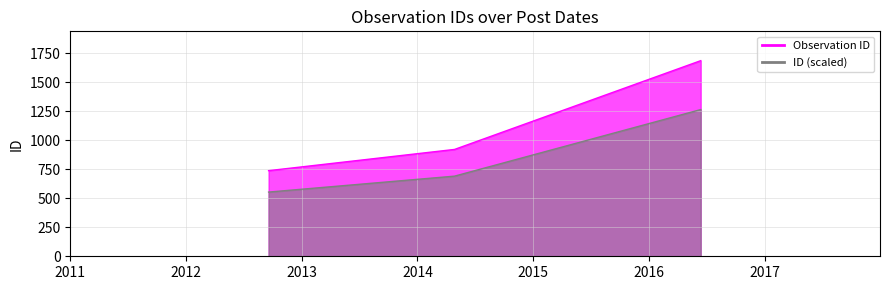

Which has a higher value, 2014-04-28 or 2016-06-13?

2016-06-13